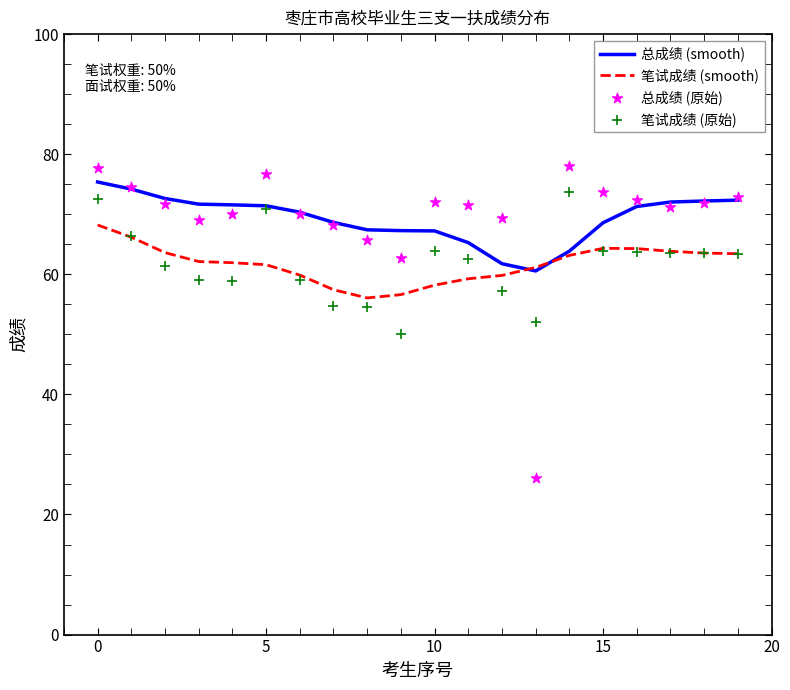

Which series reaches the maximum Y coordinate?

总成绩 (原始)